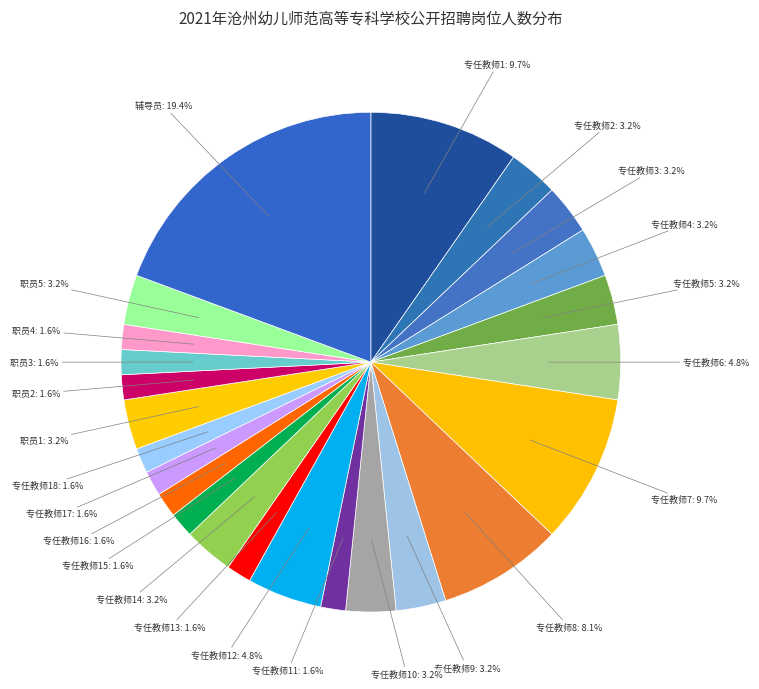

Combined, do 专任教师16 and 专任教师1 account for over 50%?

No